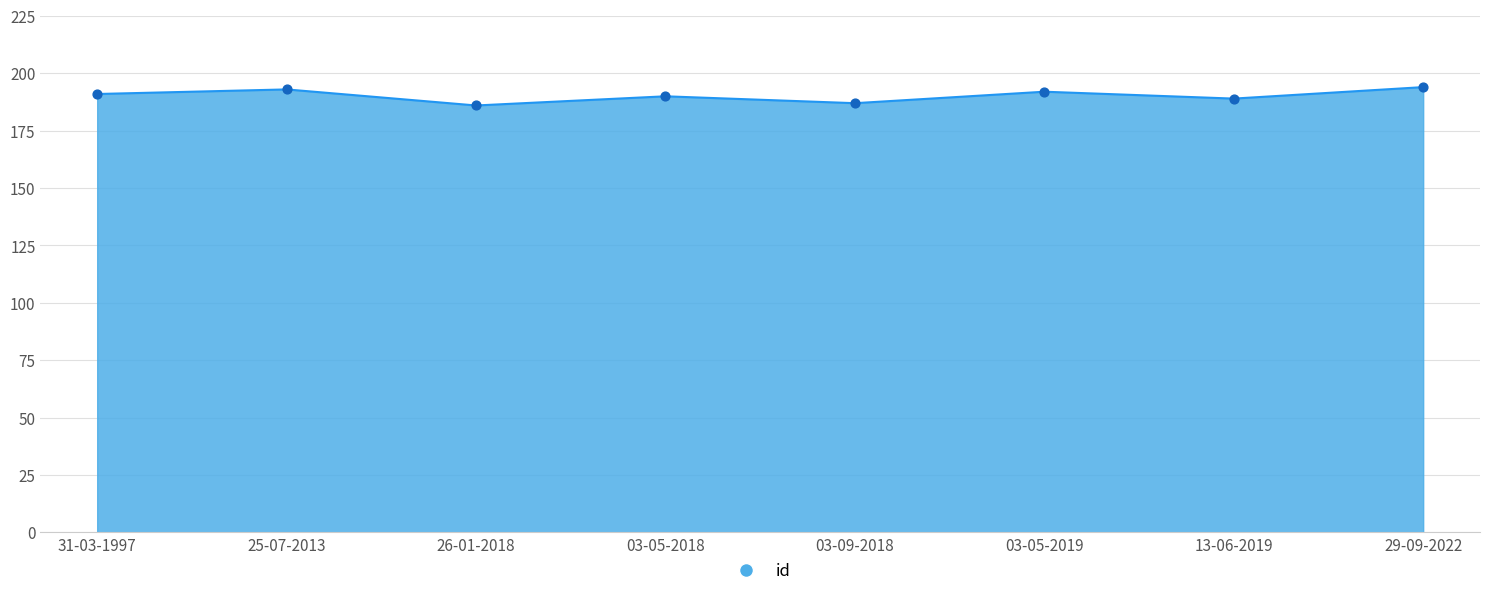

Which has a higher value, 03-09-2018 or 03-05-2018?

03-05-2018